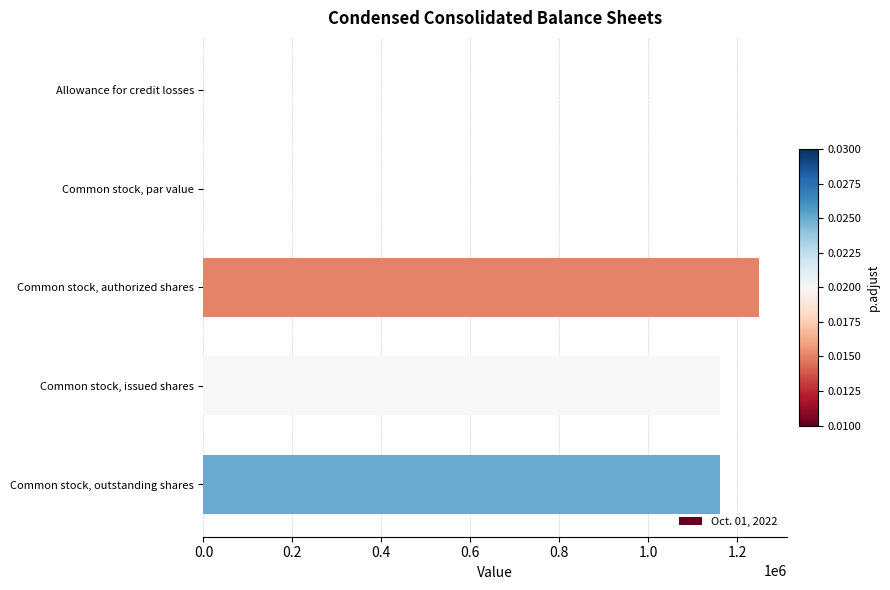

What is the ratio of the value at Common stock, issued shares to the value at Common stock, outstanding shares?

1.0